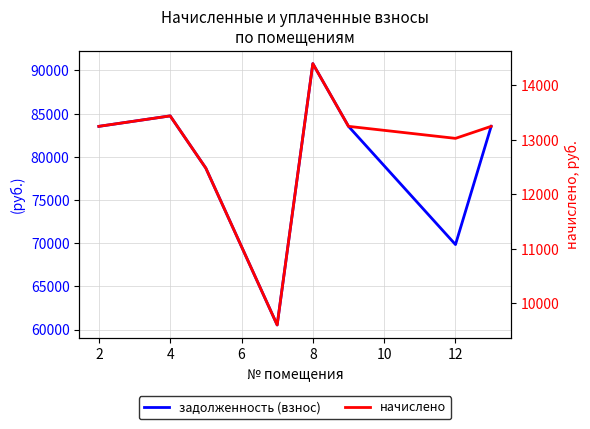

True or false: задолженность (взнос) and начислено cross at least once.

False